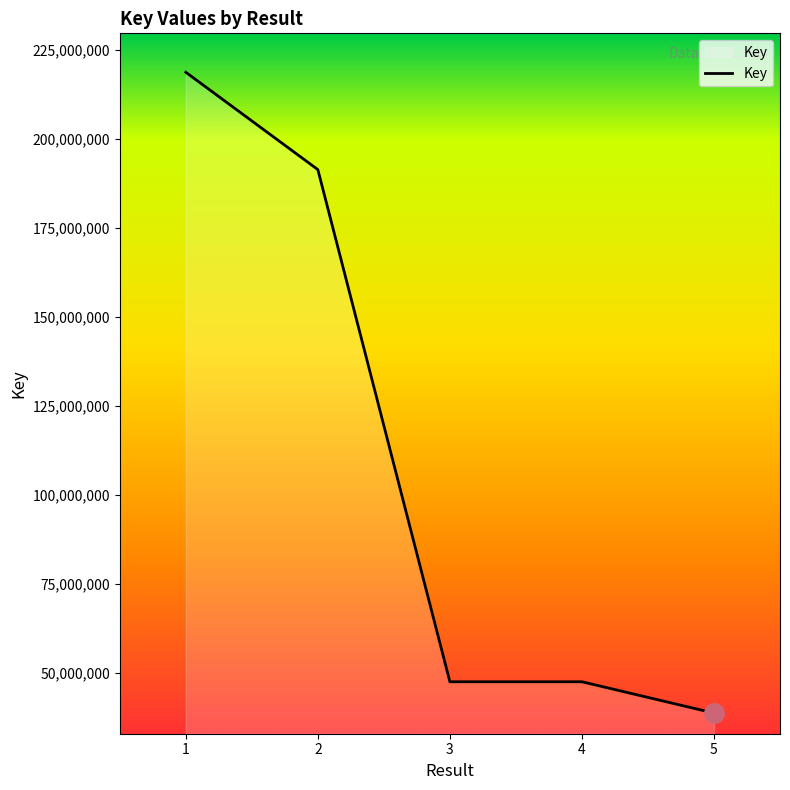

Which label corresponds to the smallest value in the chart?

5